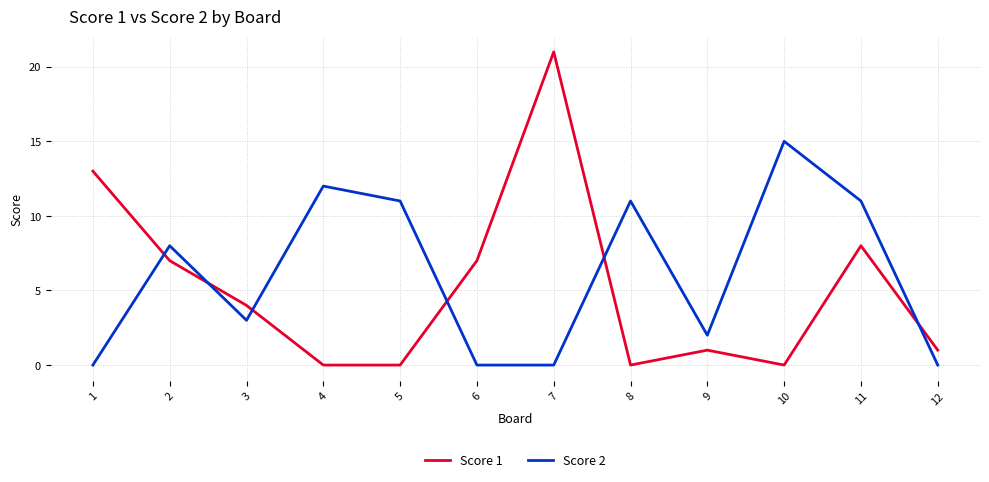

What is the difference between the Score 2 values at 1 and 3?

3